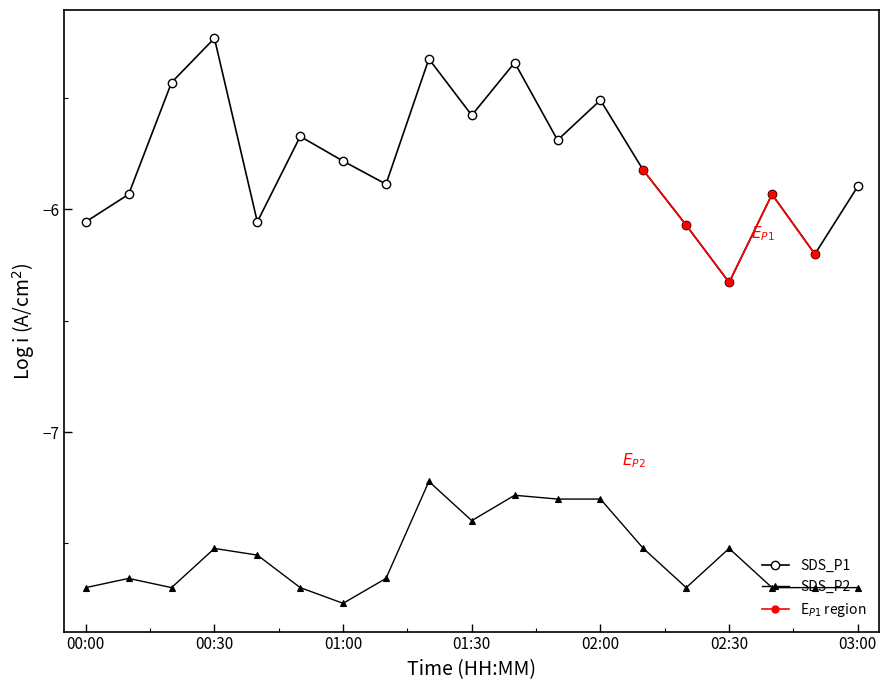

The SDS_P2 series shows -7.7 at 00:00. True or false?

True